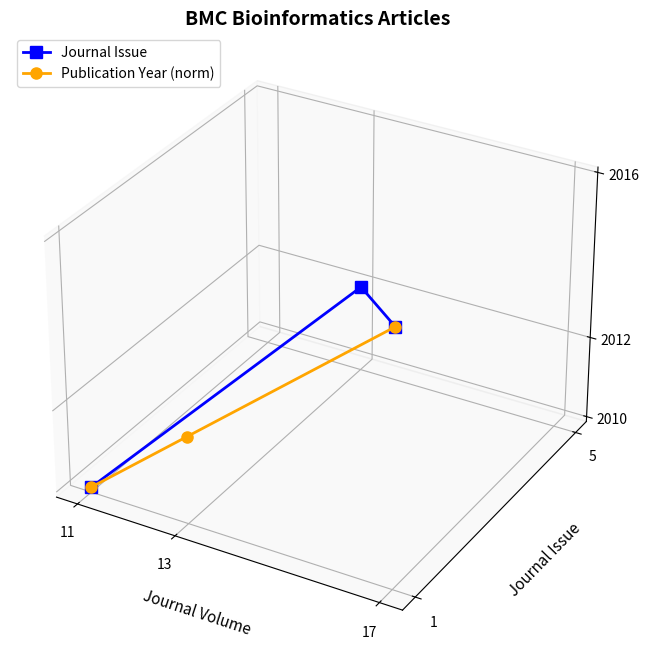

Does the chart display data point markers on the line(s)?

Yes